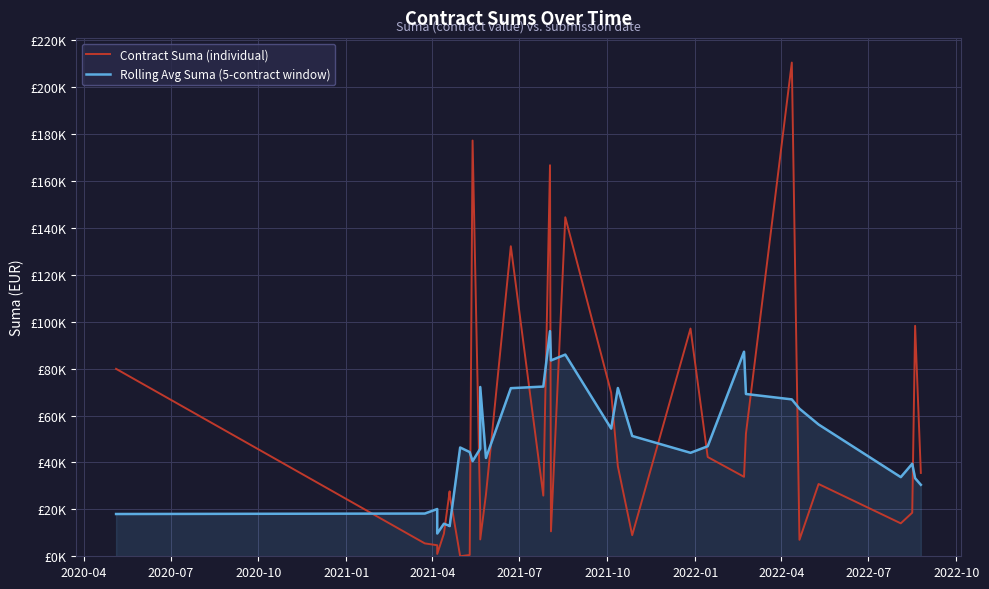

True or false: Rolling Avg Suma (5-contract window) and Contract Suma (individual) intersect in this chart.

True